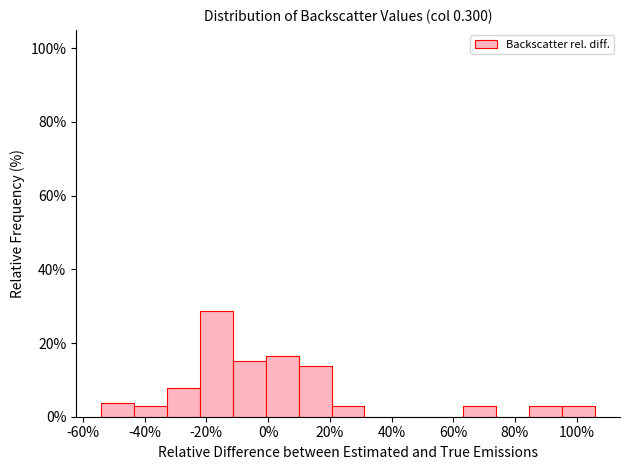

Reading left to right, list every bar in this chart as the range it spans on the x-axis followed by its height. Neither the bar edges nor the heights are printed on the chart, so give them approximately, as read against the axes.

-54 to -44: 4
-44 to -32: 2
-32 to -22: 8
-22 to -12: 28
-12 to 0: 16
0 to 10: 16
10 to 20: 14
20 to 32: 2
32 to 42: 0
42 to 52: 0
52 to 64: 0
64 to 74: 2
74 to 84: 0
84 to 96: 2
96 to 106: 2